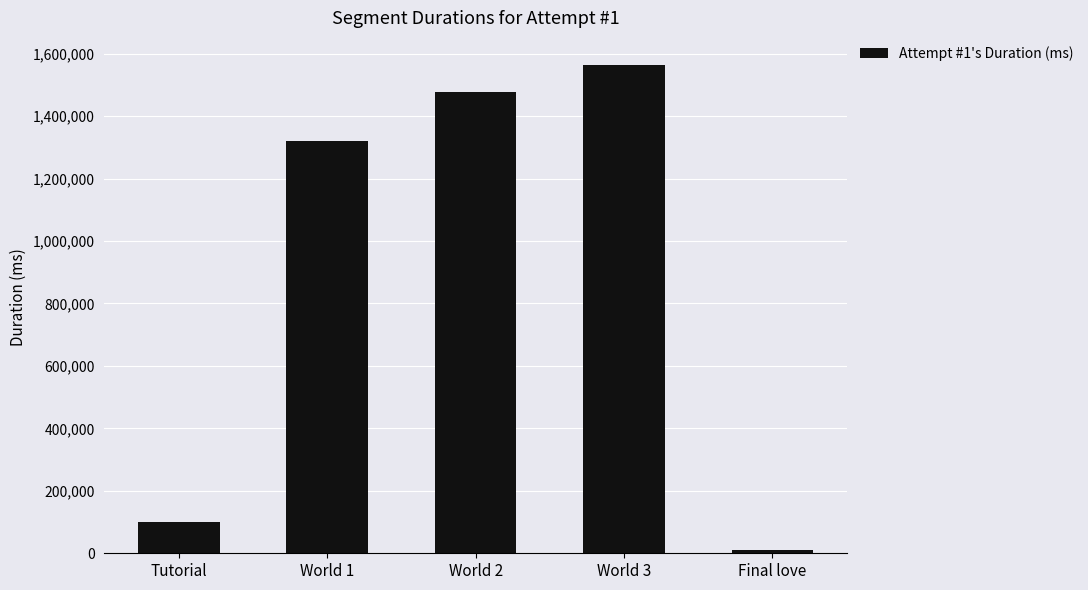

What is the sum of the values at World 3 and Final love?

1574012